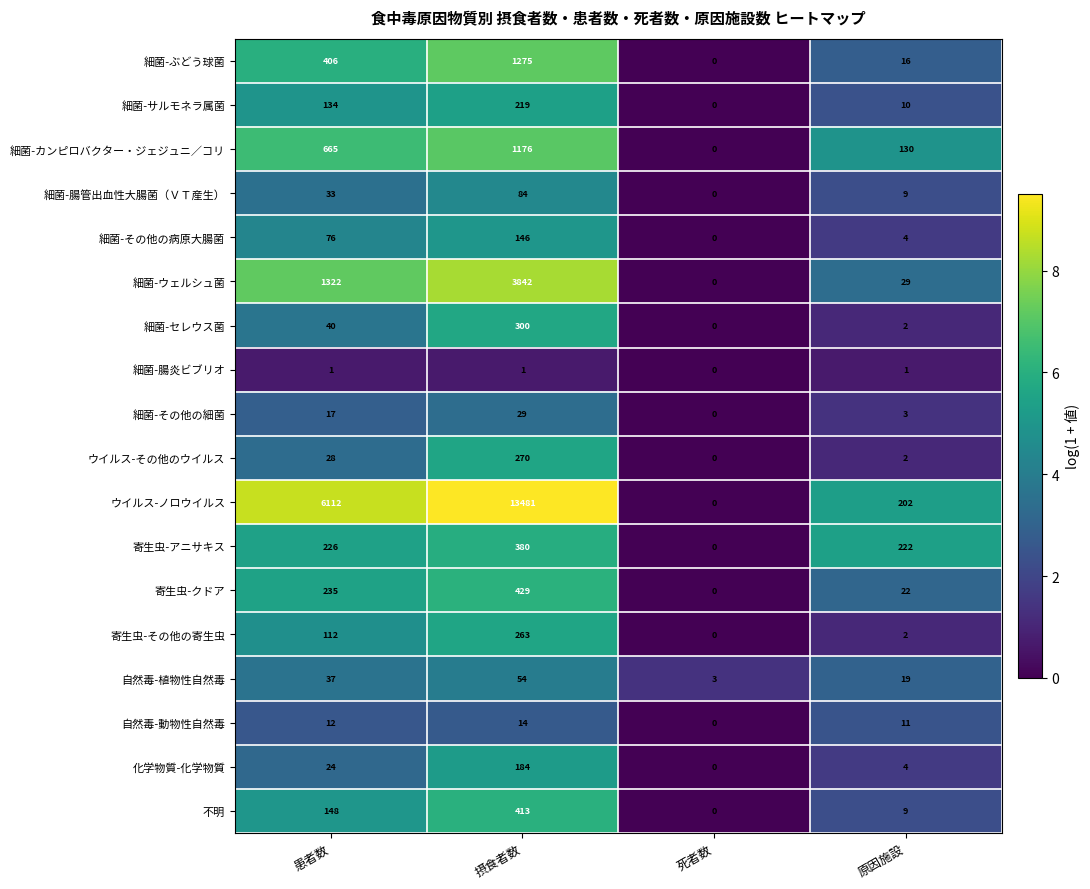

True or false: ウイルス-その他のウイルス has a value of 270 at 摂食者数.

True